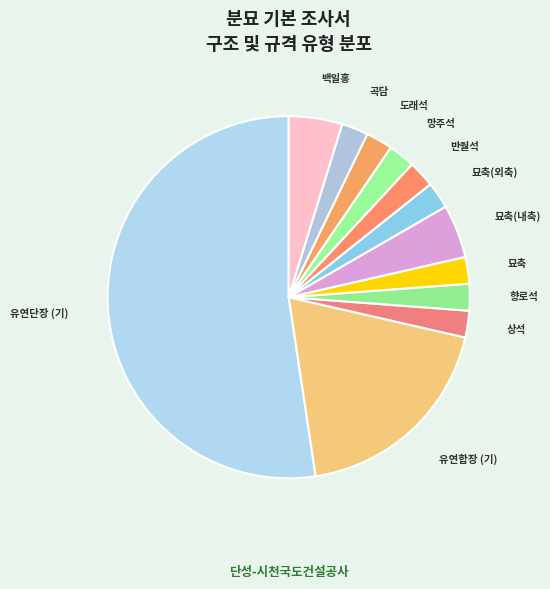

The 도래석 slice represents 10% of the pie. True or false?

False